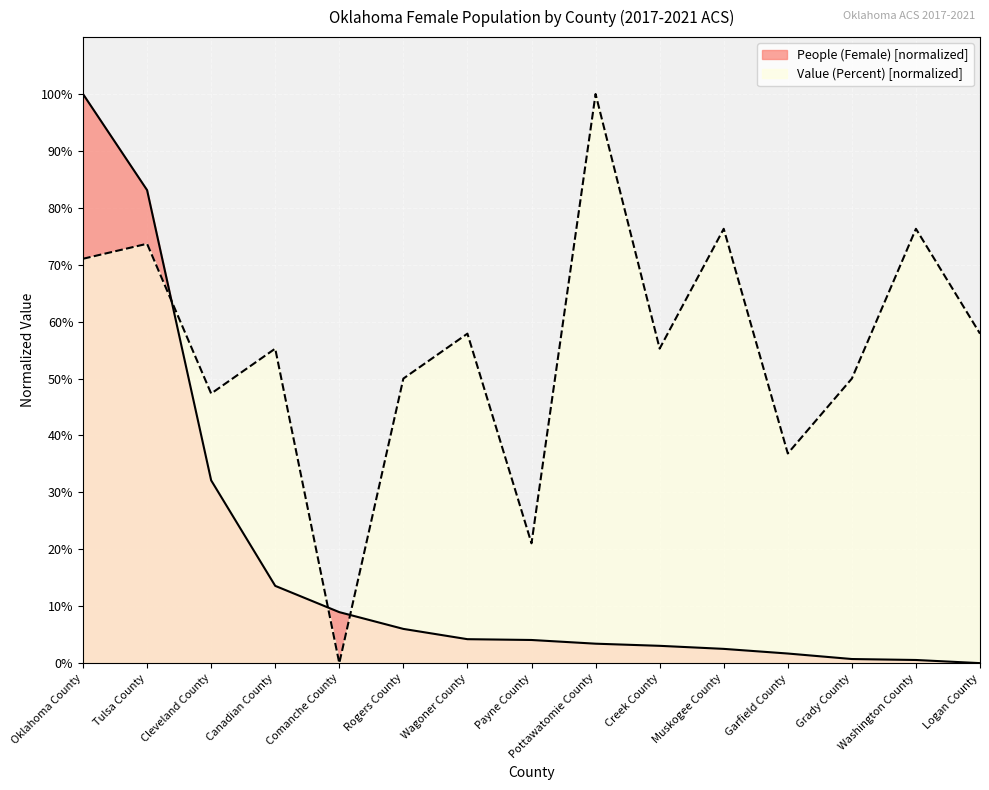

Between Creek County and Grady County, which series saw the biggest shift?

Value (Percent)